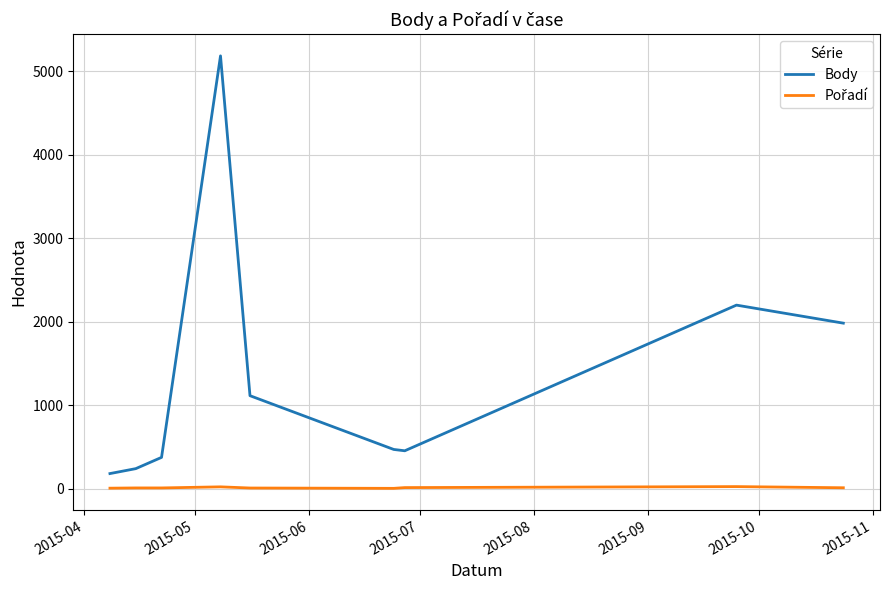

Which series has the largest total across all categories?

Body